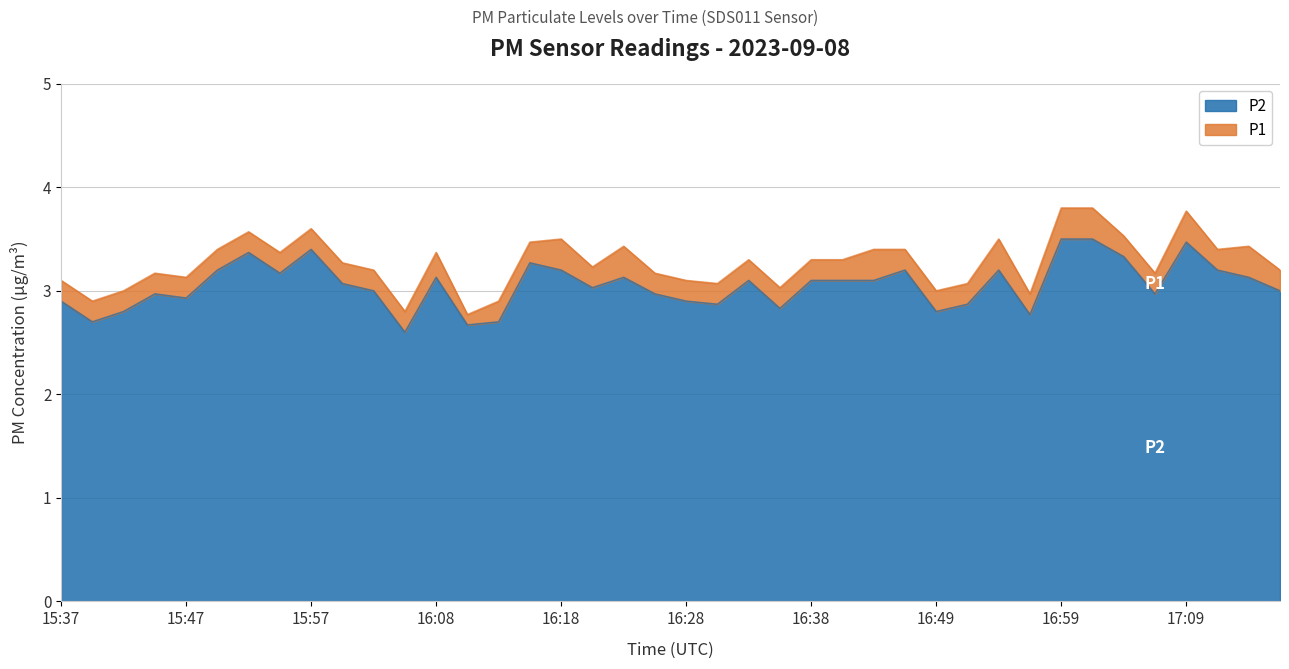

True or false: P2 and P1 intersect in this chart.

False